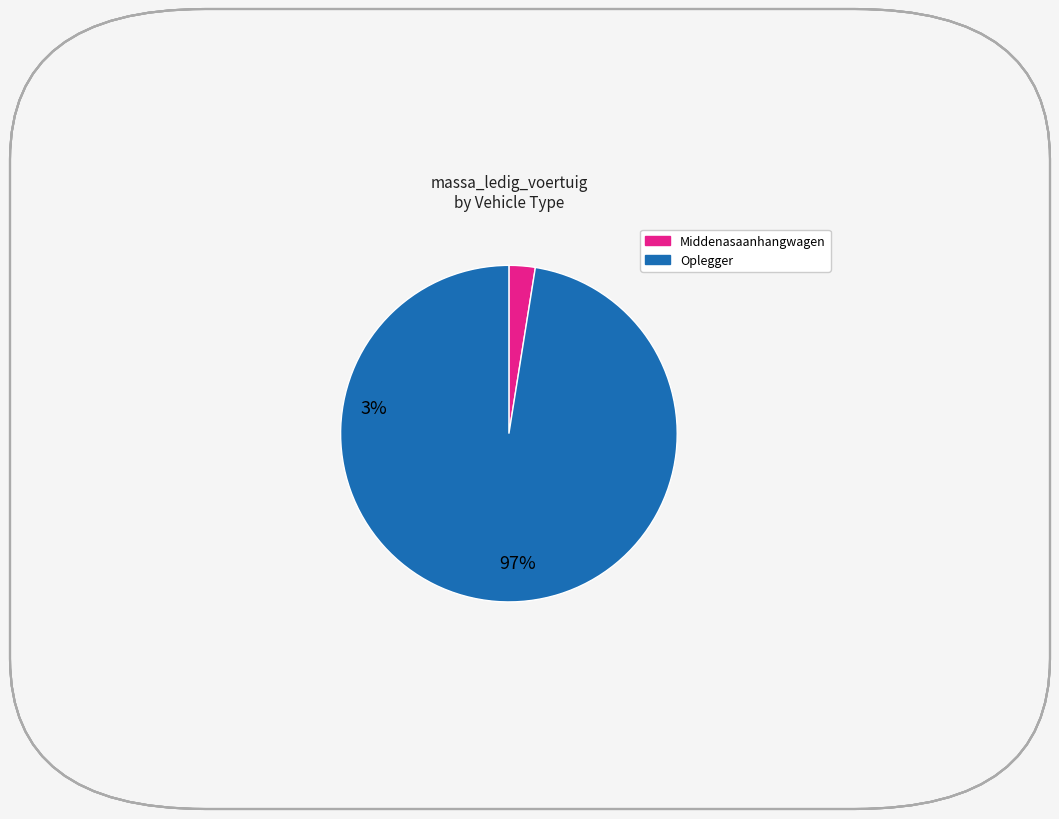

Is there any slice that represents more than half of the pie?

Yes